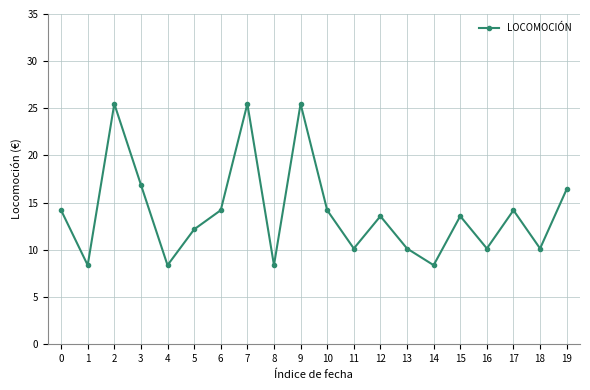

What is the maximum value shown in the chart?

25.5